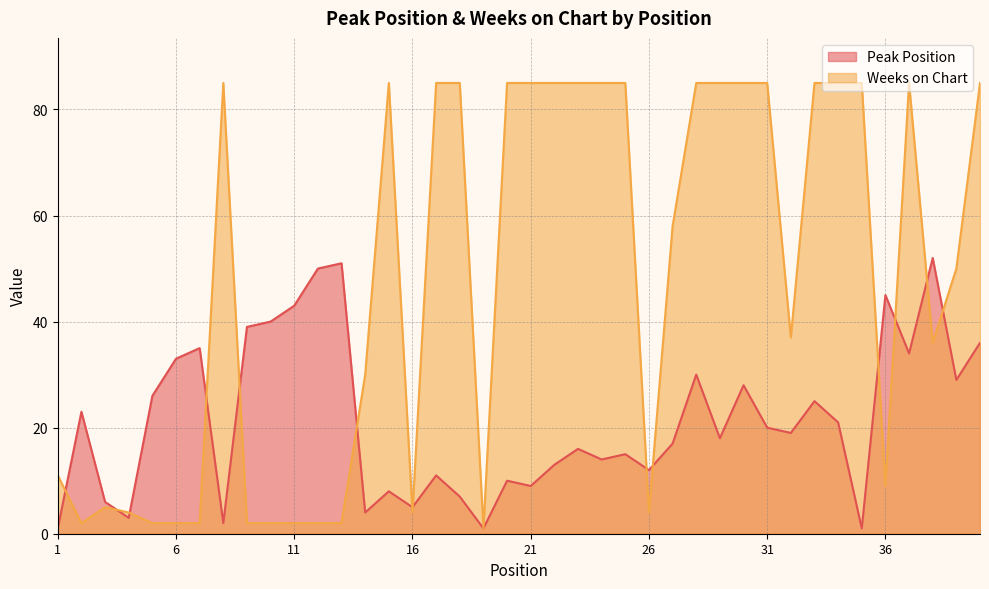

At which category is the sum across all series the highest?

40